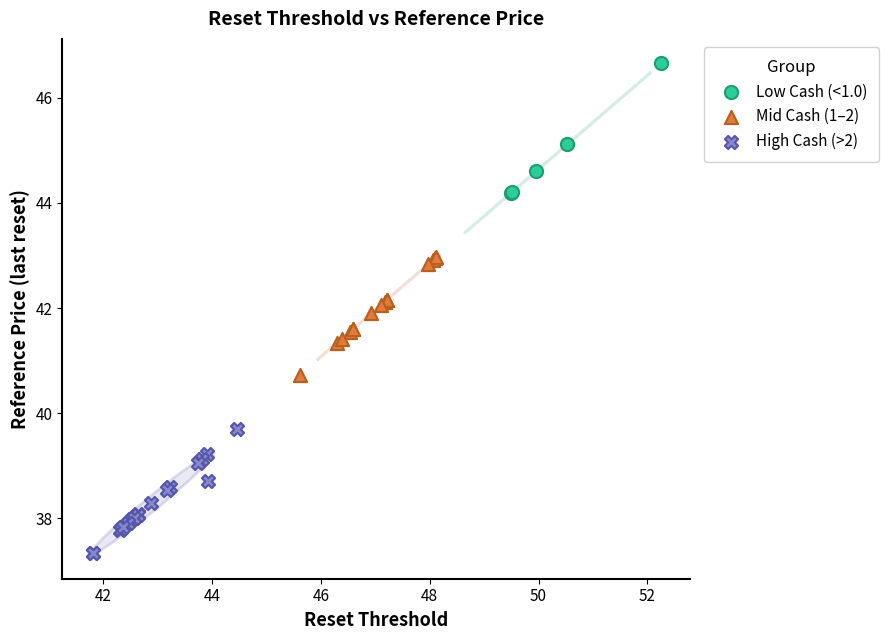

Which series contains the highest Y value?

Low Cash (<1.0)